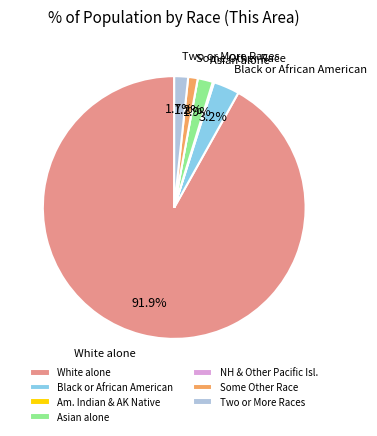

To the nearest percent, what is the difference between the largest and smallest slice percentages?

92%